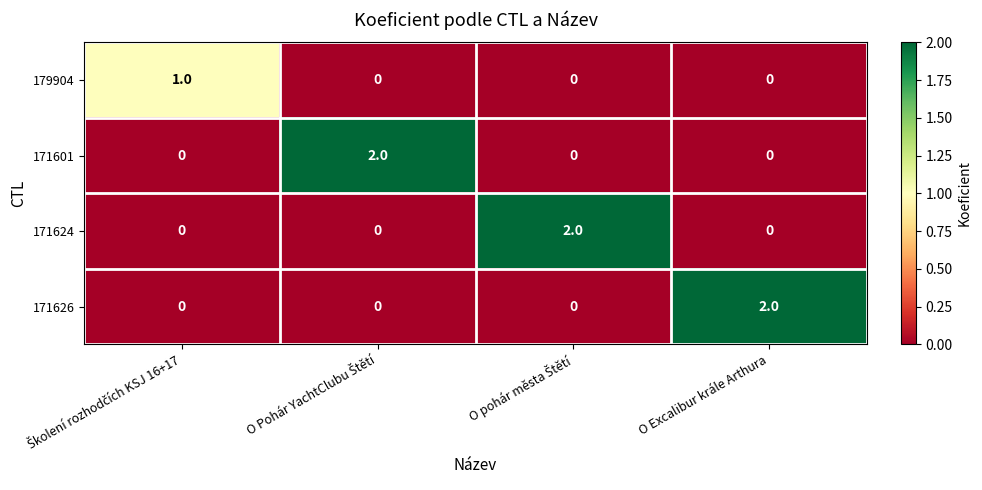

The value of 171624 at O Excalibur krále Arthura is 0. True or false?

True